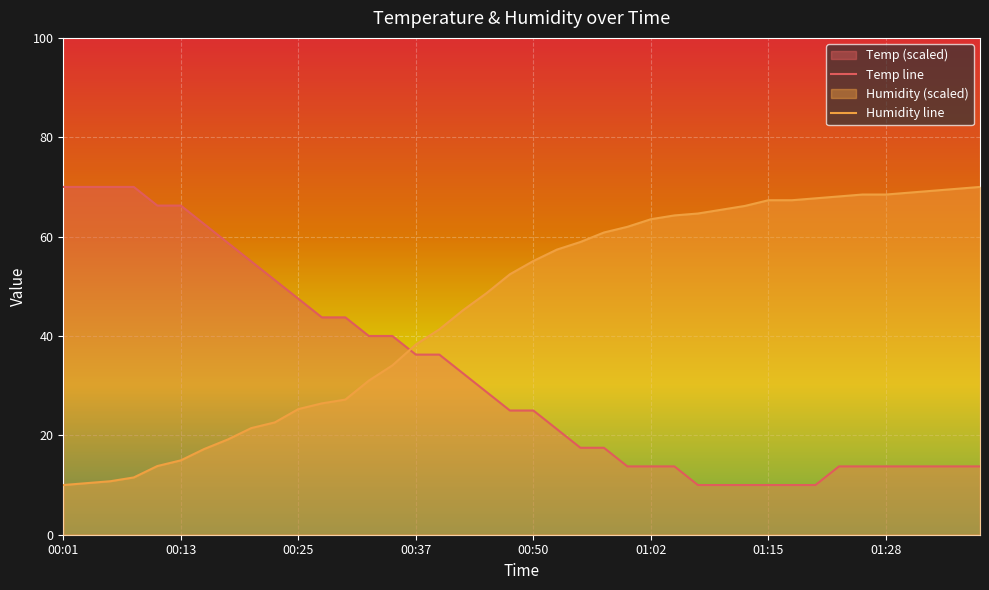

Rank the series by their maximum value, from lowest to highest.

Temp, Humidity